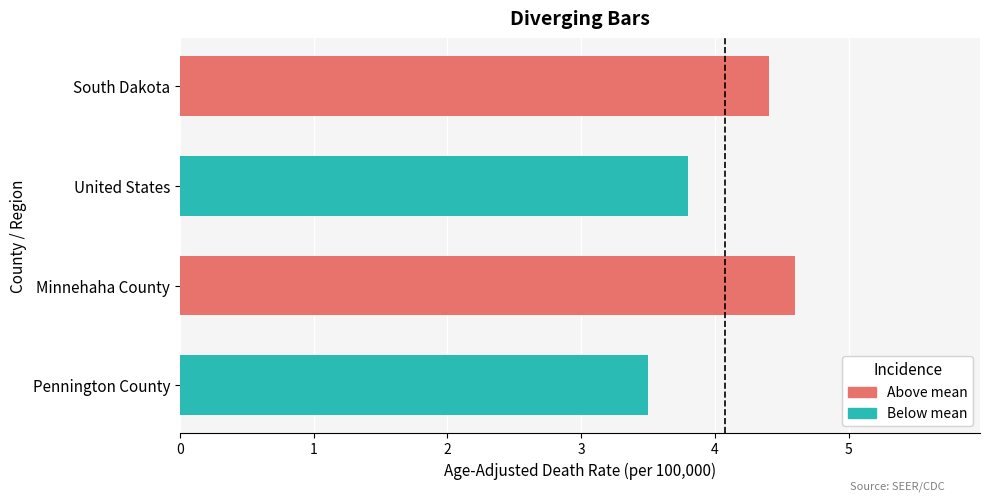

Rank the categories by value from lowest to highest.

Pennington County, United States, South Dakota, Minnehaha County